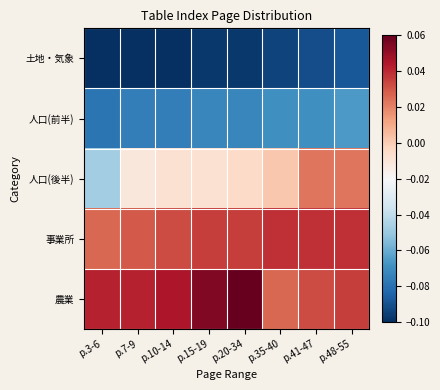

What is the total value across all series at p.20-34?

-0.1